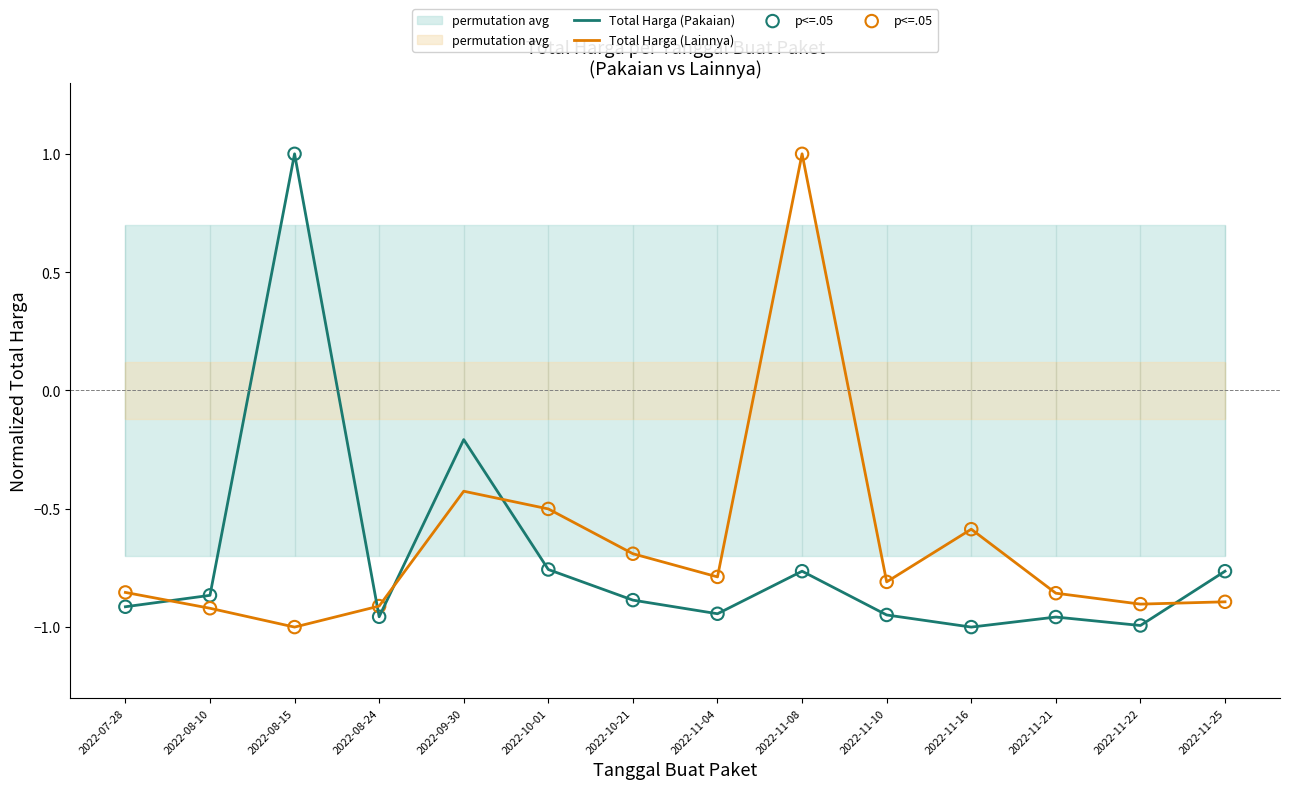

Which series has the widest spread of Y values?

Total Harga (Pakaian)